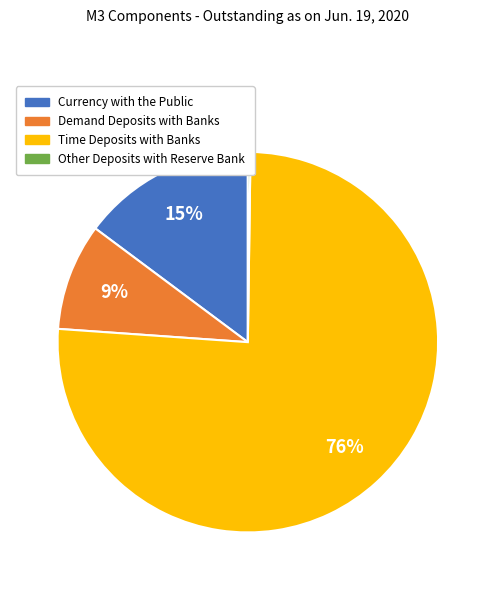

Does Demand Deposits with Banks represent more than half of the total?

No